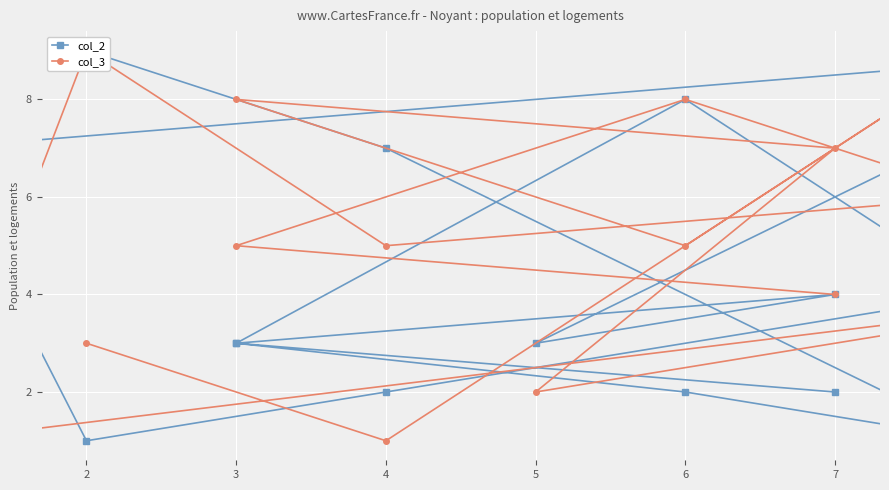

How many distinct data groups are displayed?

2